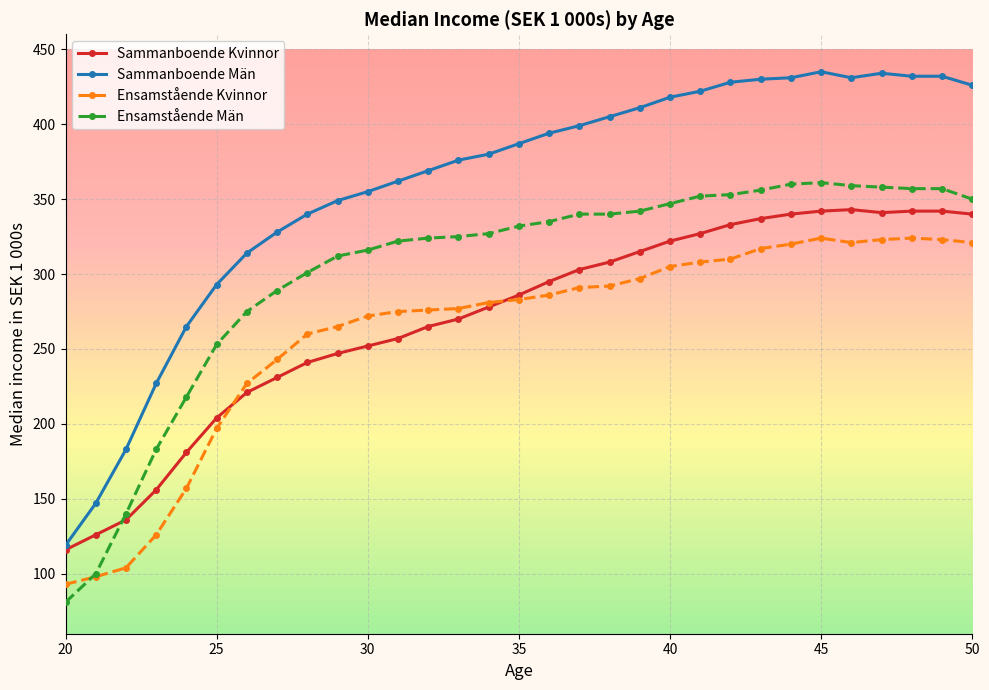

What is the value of the Sammanboende Män point at the 19th from the left?

405